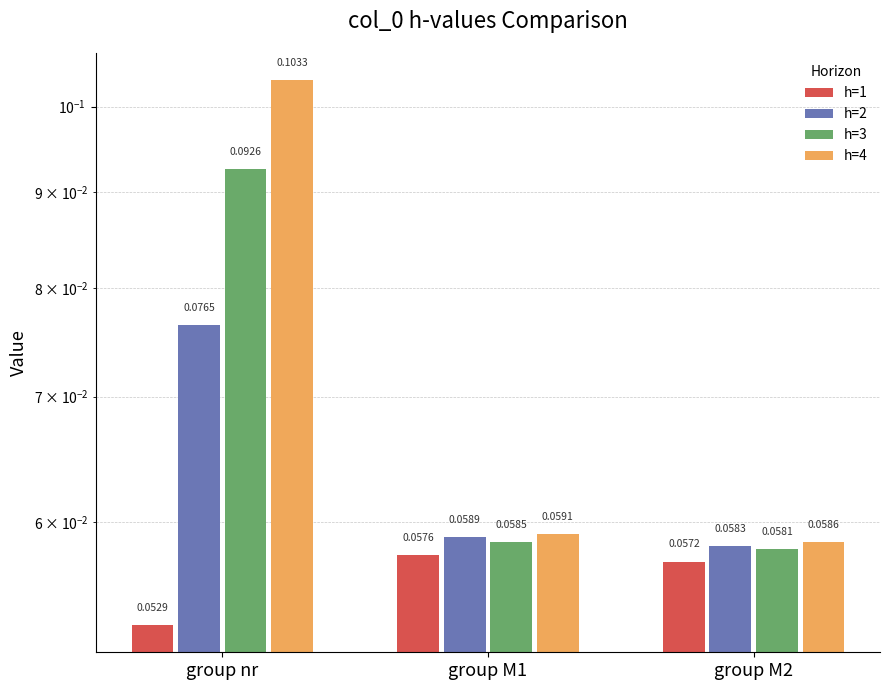

Which series has the largest total across all categories?

h=4